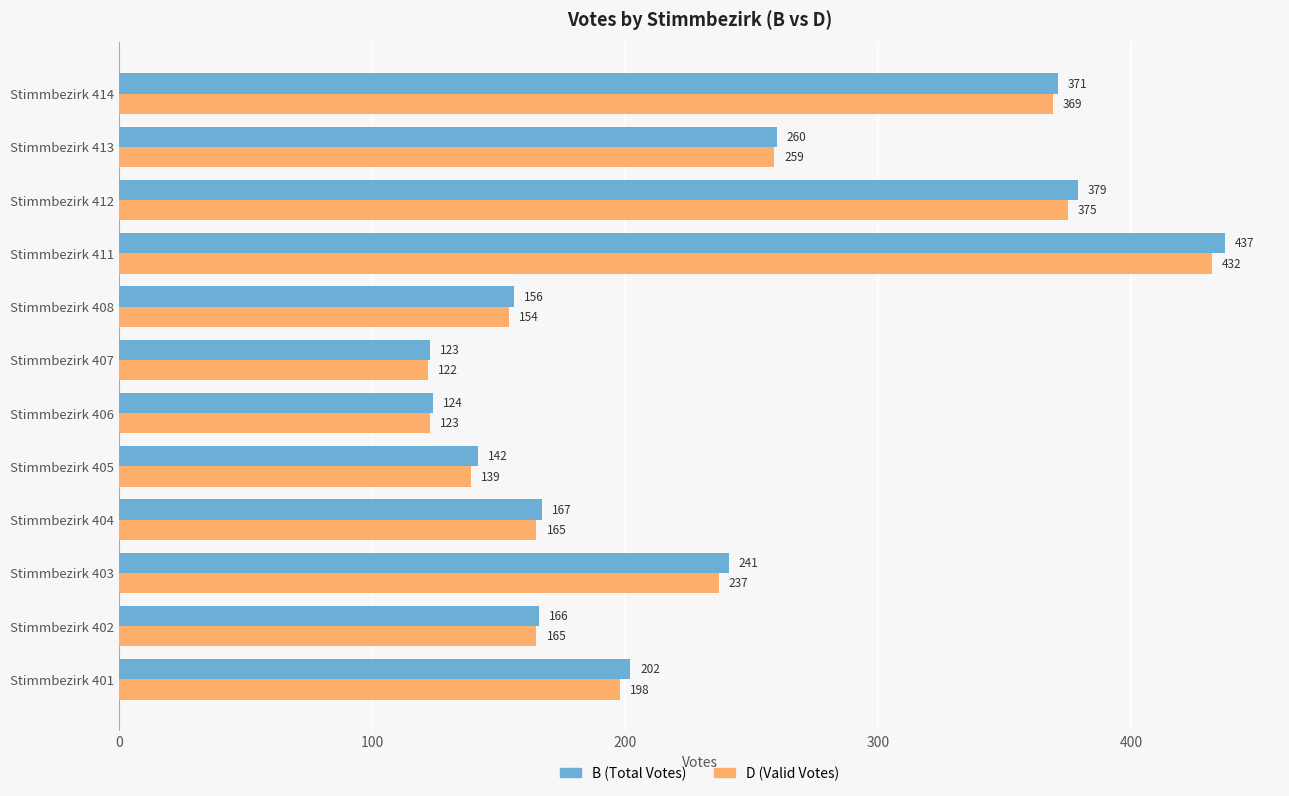

List the series in order of their overall mean, highest first.

B (Total Votes), D (Valid Votes)